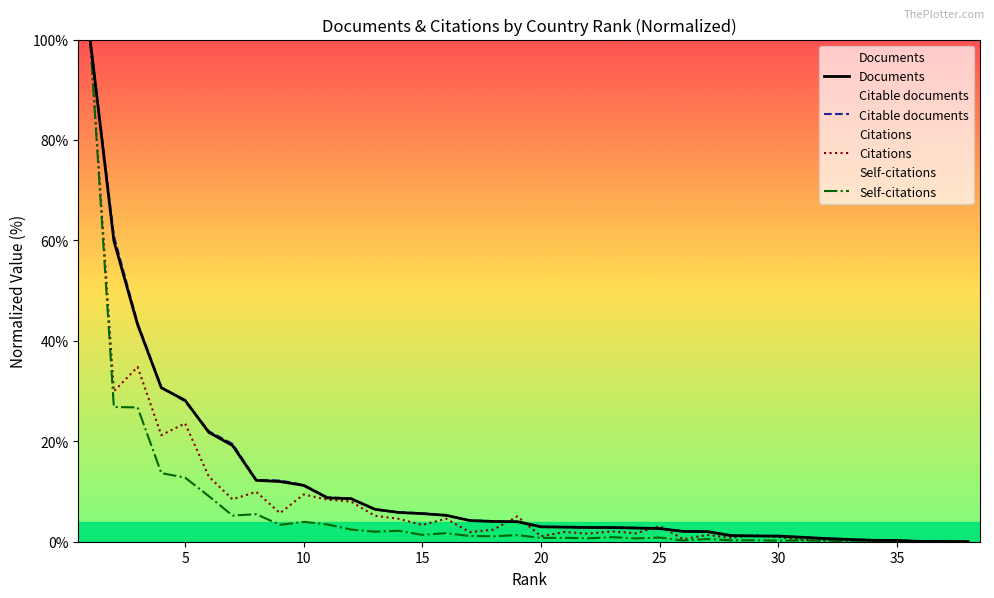

What is the value of the Self-citations point at the 17th from the left?

1.1